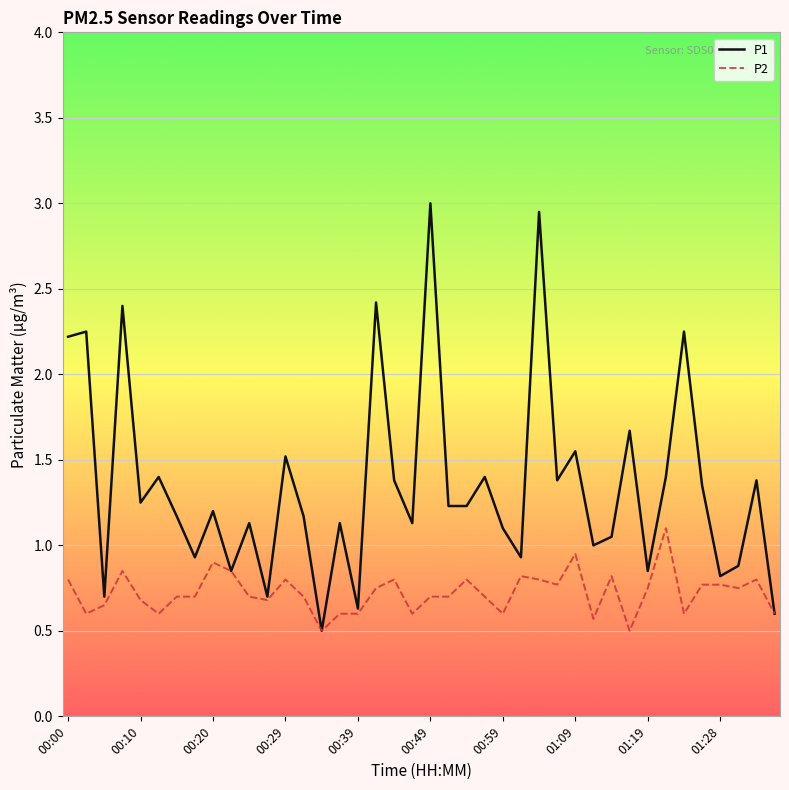

Which series has the widest spread of values?

P1